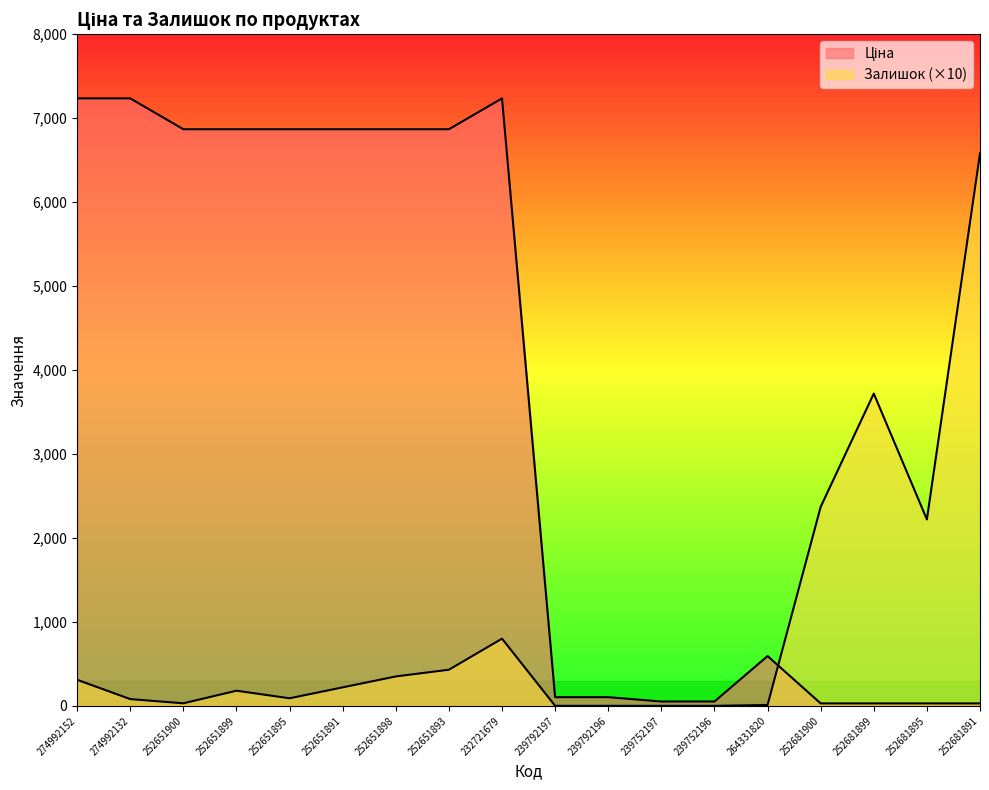

Does the chart display data point markers on the line(s)?

No